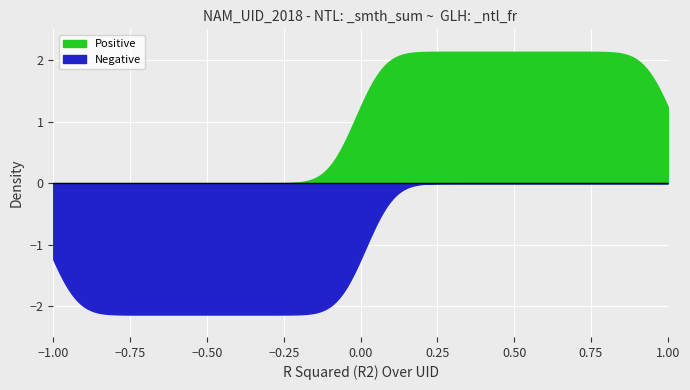

Which series has the largest total across all categories?

Positive